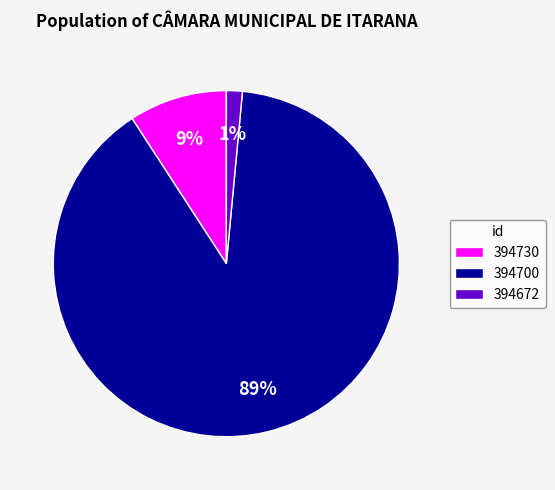

Which has a higher value, 394730 or 394700?

394700